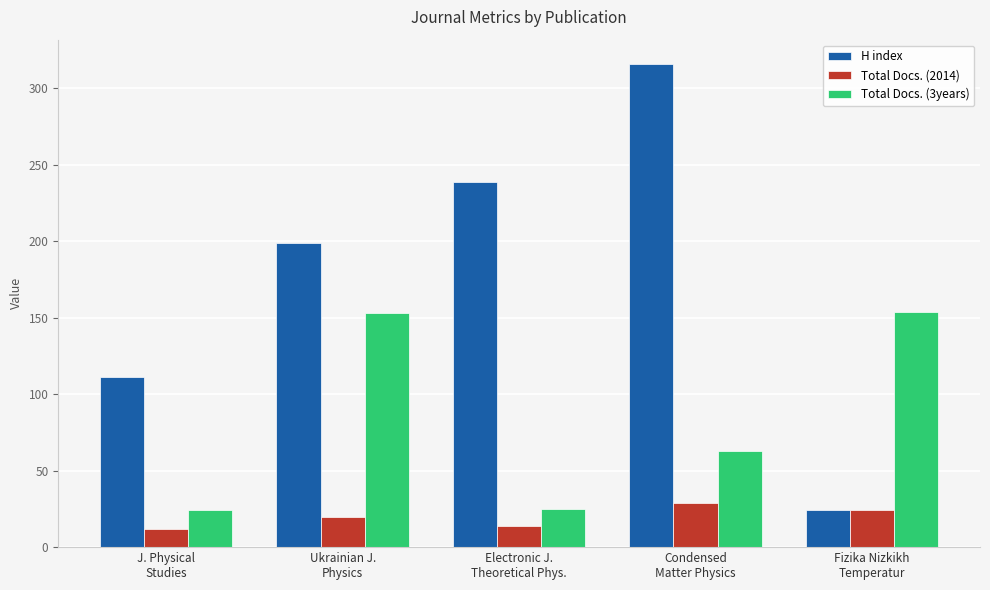

What is the minimum value for Total Docs. (3years)?

24